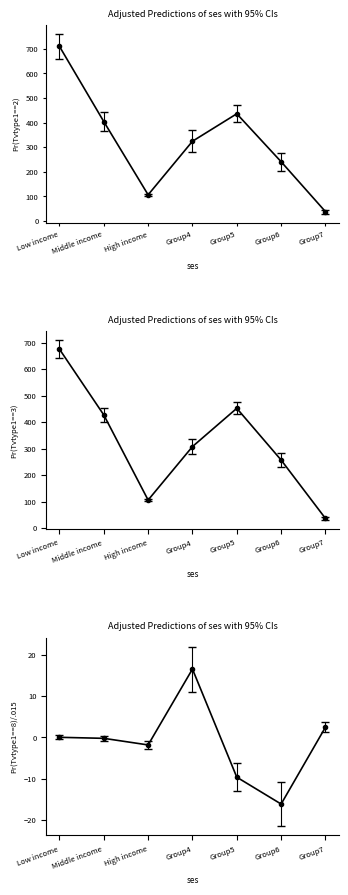

What is the minimum value for OpenCena?

36.7